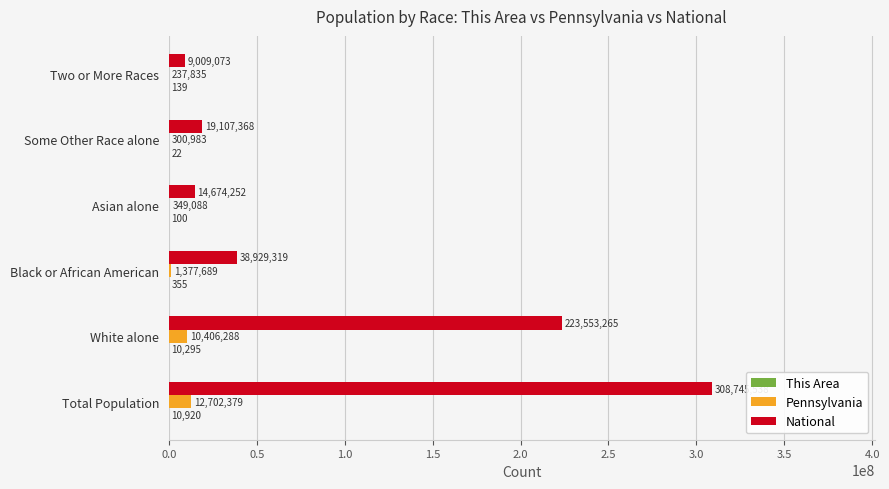

Which series changed the most between Asian alone and Some Other Race alone?

National